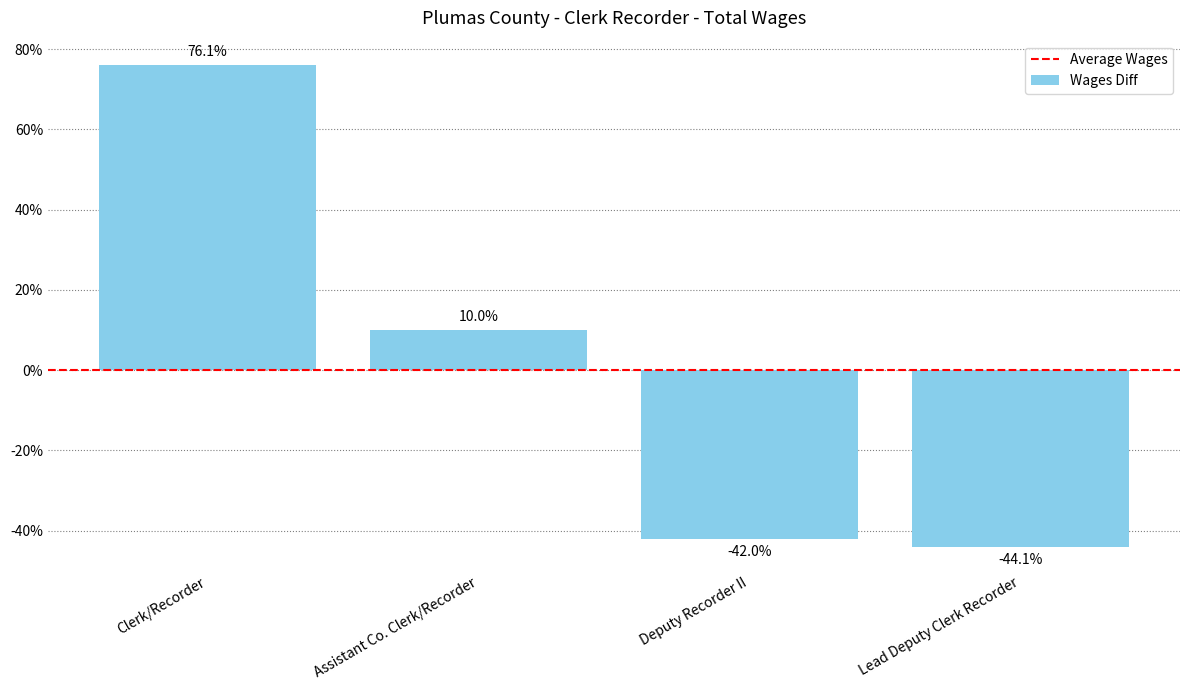

What is the difference between the values at Clerk/Recorder and Lead Deputy Clerk Recorder?

120.2